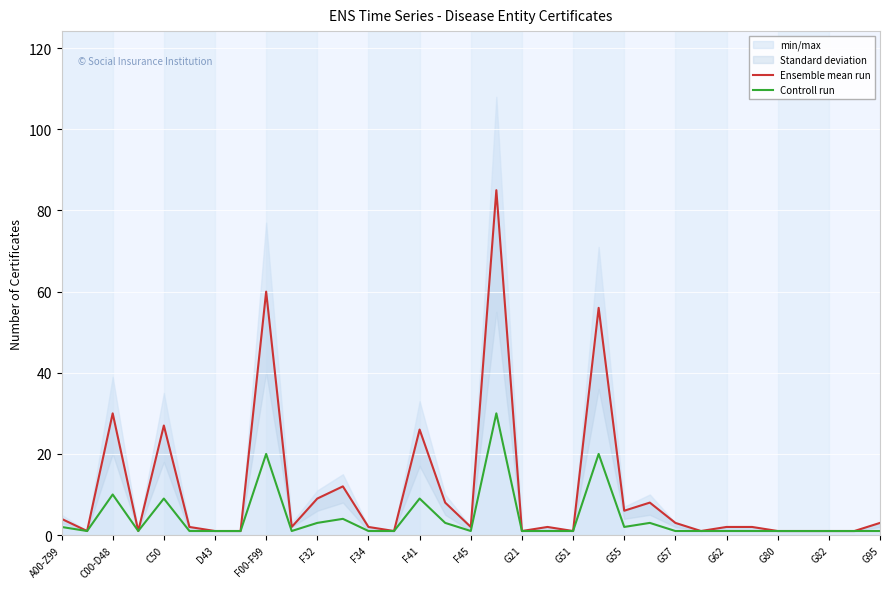

At how many categories does at least one series exceed 58?

2